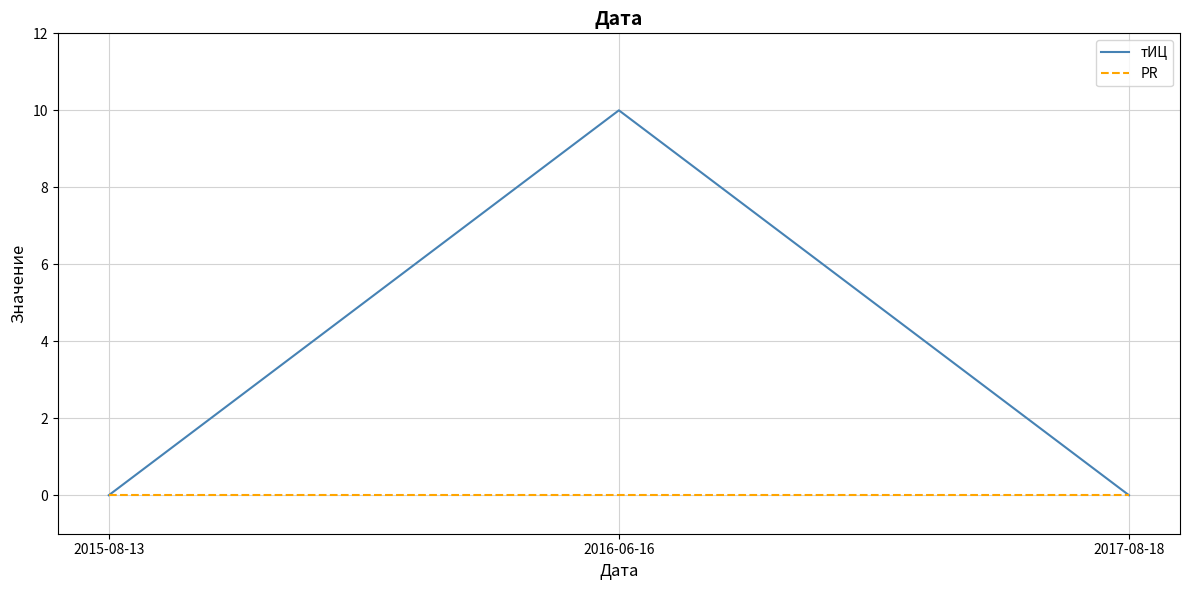

Is the value of PR at 2017-08-18 greater than the value of тИЦ at 2016-06-16?

No